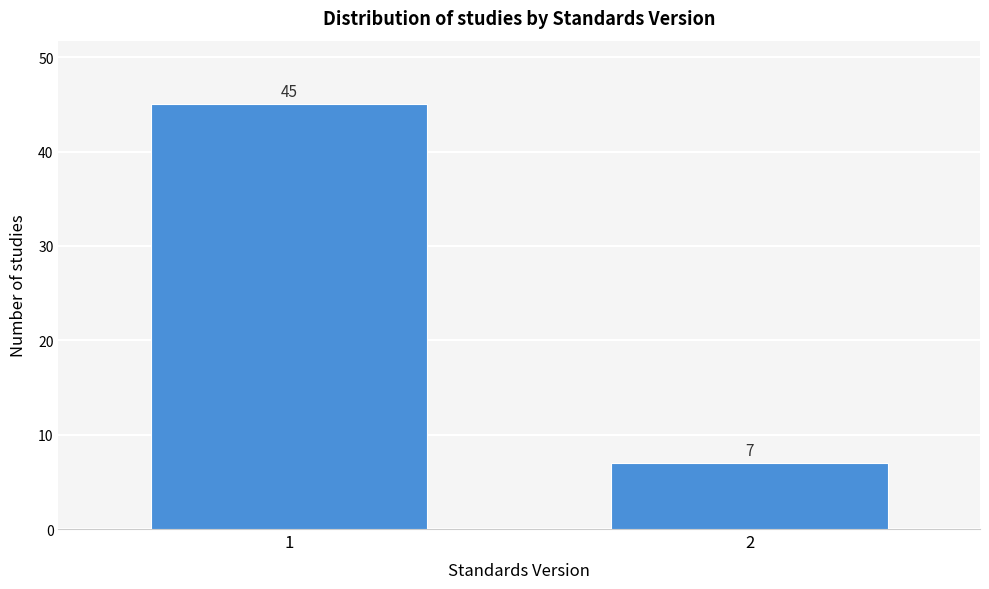

Reading left to right, extract all data points from this chart.

1=45	2=7